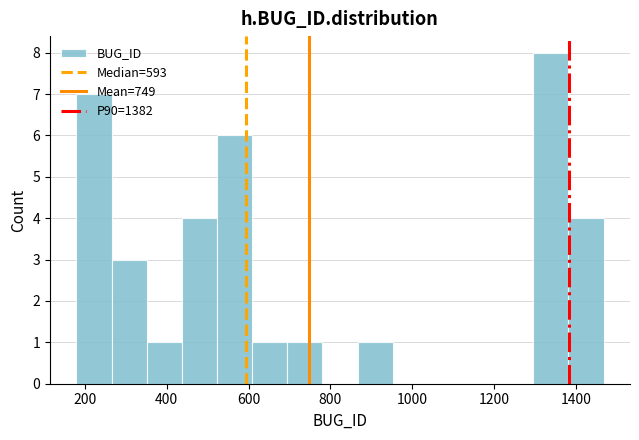

Reading left to right, list every bar in this chart as the range it spans on the x-axis followed by its height. Neither the bar edges nor the heights are printed on the chart, so give them approximately, as read against the axes.

180 to 260: 7
260 to 360: 3
360 to 440: 1
440 to 520: 4
520 to 600: 6
600 to 700: 1
700 to 780: 1
780 to 860: 0
860 to 960: 1
960 to 1040: 0
1040 to 1120: 0
1120 to 1220: 0
1220 to 1300: 0
1300 to 1380: 8
1380 to 1460: 4